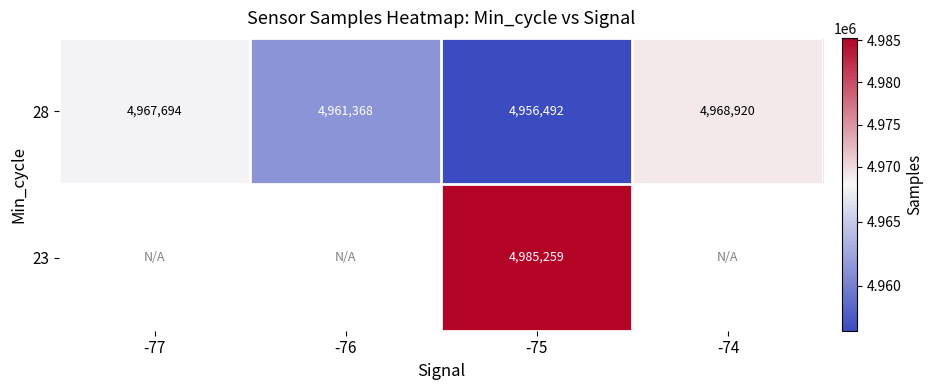

What is the difference between the highest and lowest values at -75?

28767.0